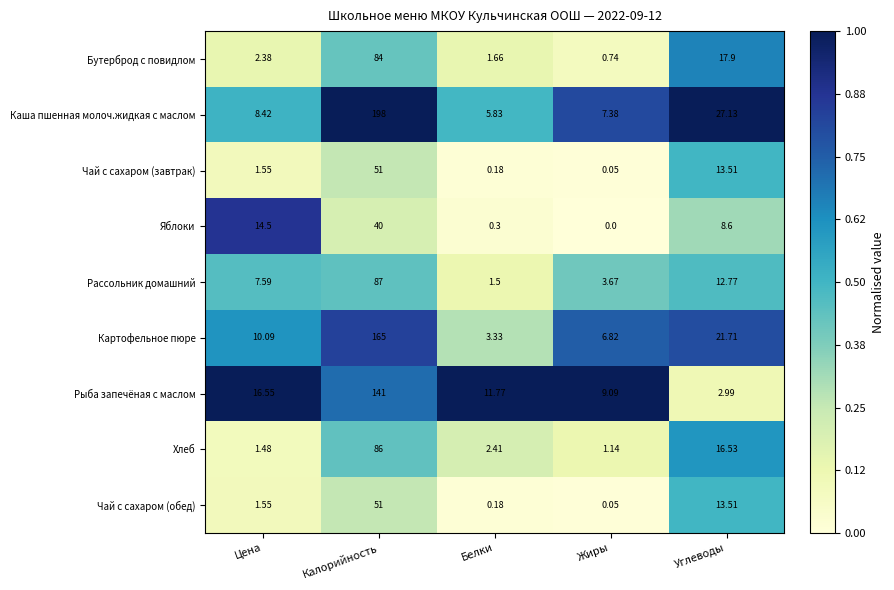

Which series has the largest total across all categories?

Каша пшенная молоч.жидкая с маслом